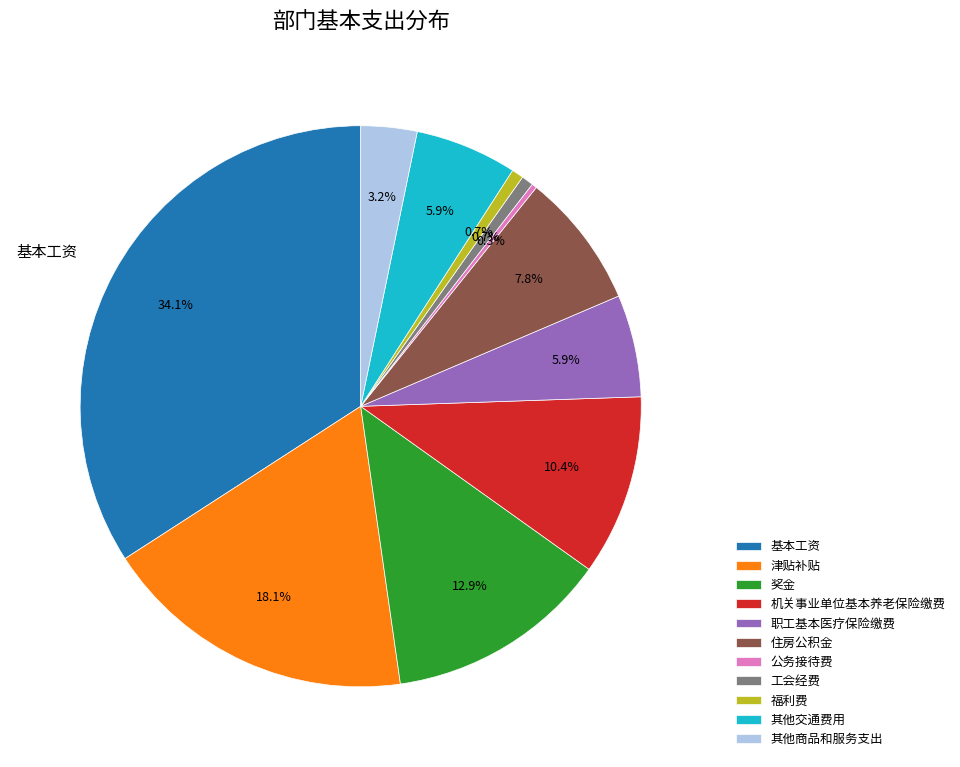

The 其他交通费用 slice represents 6% of the pie. True or false?

True